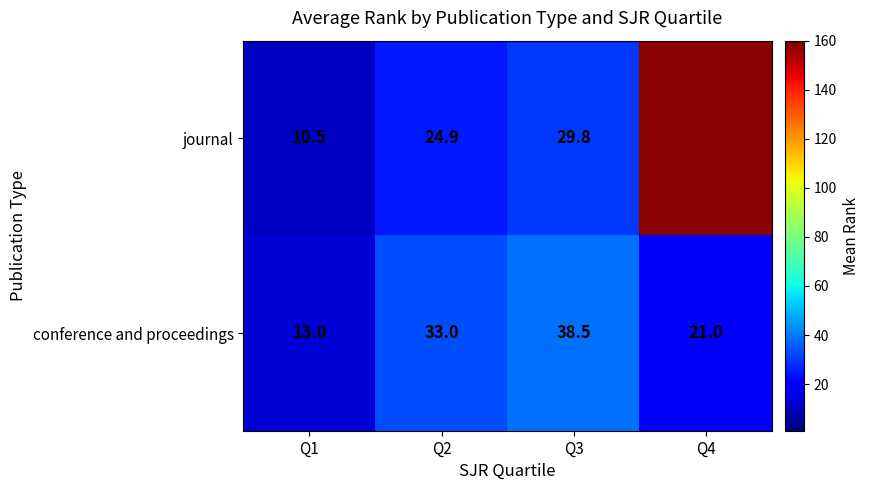

Between Q2 and Q3, which series saw the biggest shift?

conference and proceedings